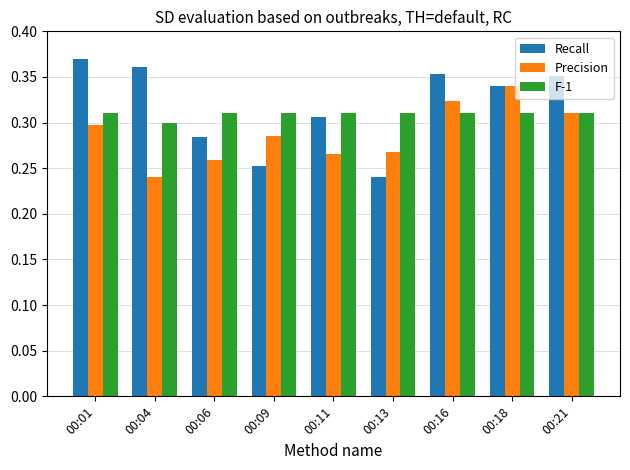

Count the Precision values in the range 0 to 1.

9